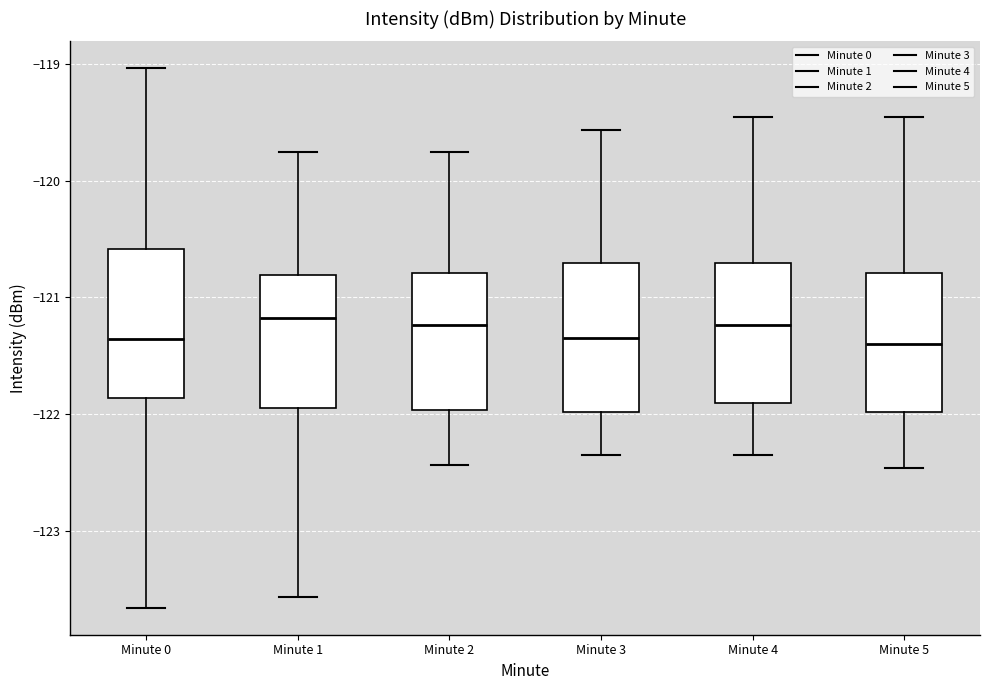

Reading left to right, read every box against the y-axis: the position of its median line, the range the box covers, and the ends of its whiskers. The values are not printed on the chart, so give them approximately, as read against the axis.

Minute 0: median -121.4, box -121.9 to -120.6, whiskers -123.7 to -119.0
Minute 1: median -121.2, box -121.9 to -120.8, whiskers -123.6 to -119.8
Minute 2: median -121.2, box -122.0 to -120.8, whiskers -122.4 to -119.8
Minute 3: median -121.3, box -122.0 to -120.7, whiskers -122.3 to -119.6
Minute 4: median -121.2, box -121.9 to -120.7, whiskers -122.3 to -119.5
Minute 5: median -121.4, box -122.0 to -120.8, whiskers -122.5 to -119.5